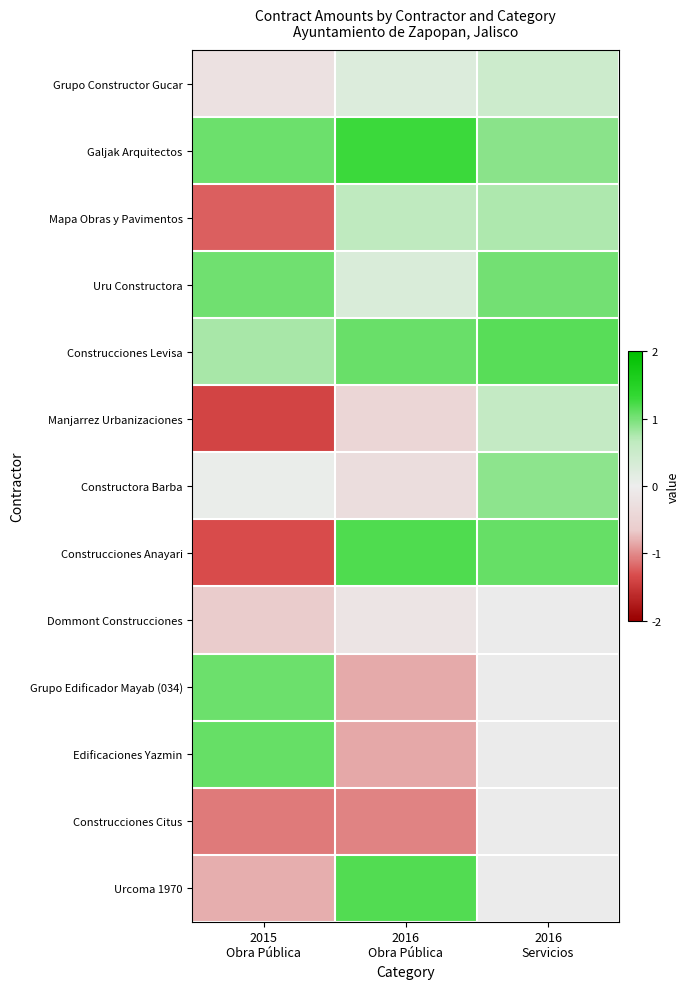

Is it true that Constructora Barba equals 1.3 at 2016 Servicios?

False